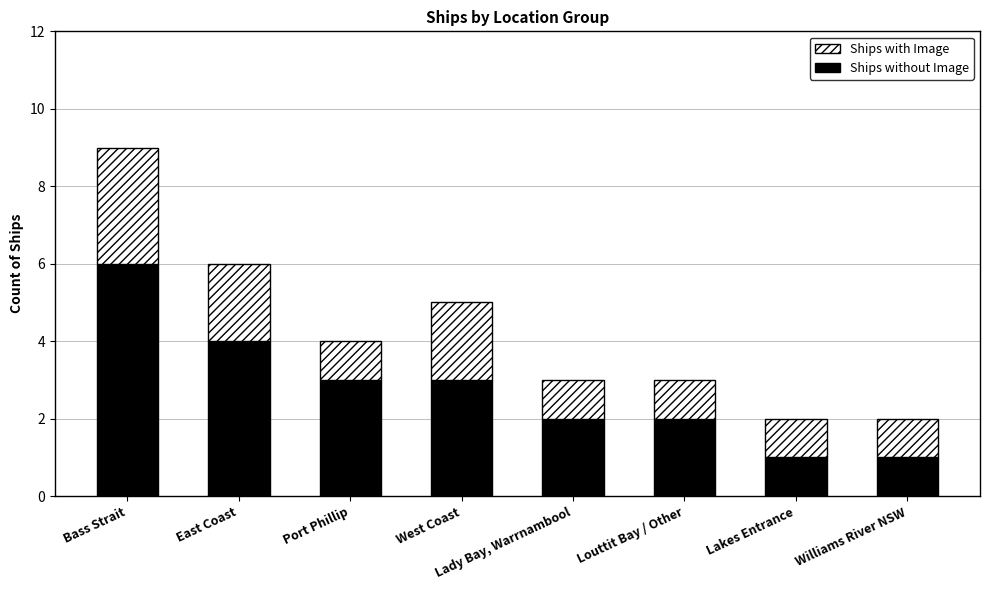

What is the approximate value of Ships without Image at West Coast?

3